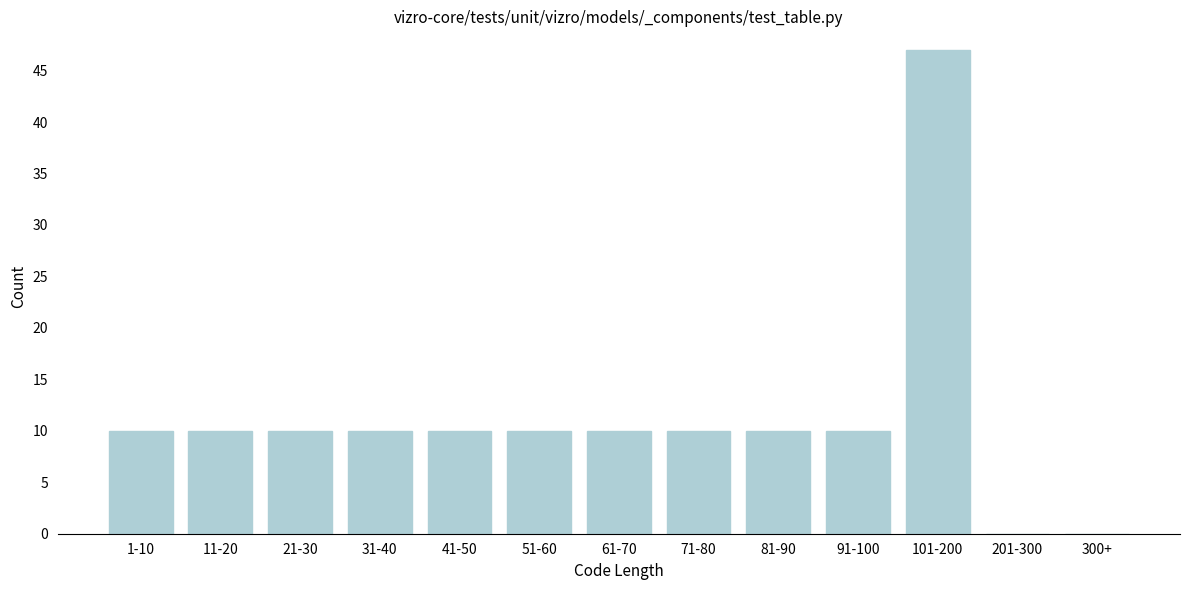

Reading left to right, transcribe all the data shown in this chart.

1-10=10	11-20=10	21-30=10	31-40=10	41-50=10	51-60=10	61-70=10	71-80=10	81-90=10	91-100=10	101-200=47	201-300=0	300+=0